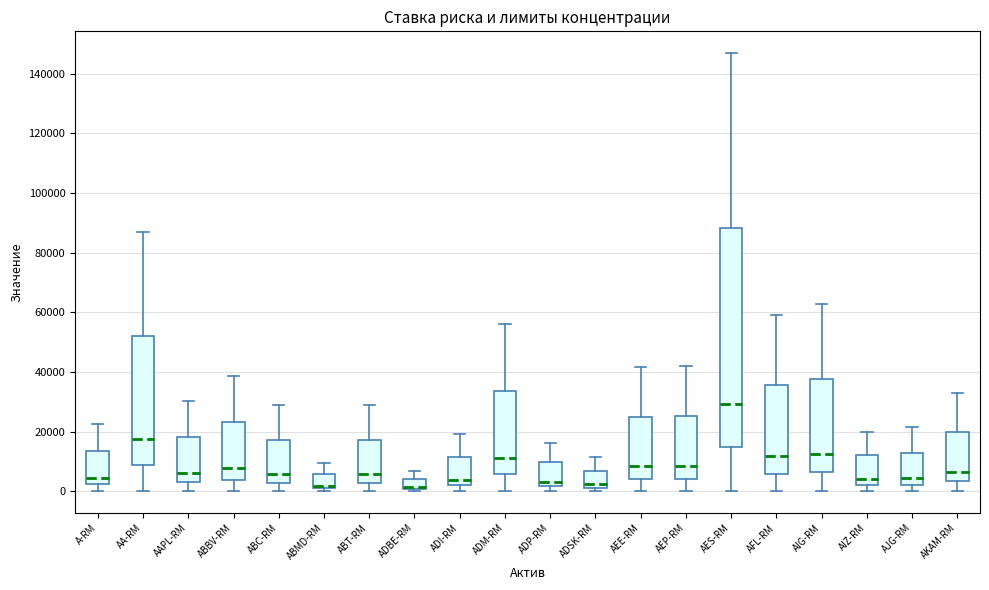

Which box is the tallest, from its lower edge to its upper edge?

AES-RM